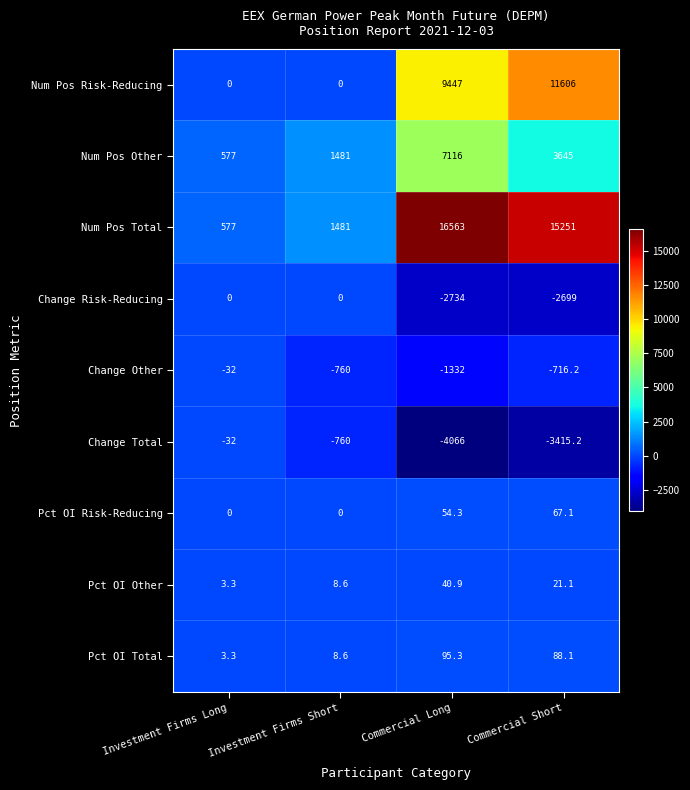

At Commercial Short, list the series in order from largest to smallest.

Num Pos Total, Num Pos Risk-Reducing, Num Pos Other, Pct OI Total, Pct OI Risk-Reducing, Pct OI Other, Change Other, Change Risk-Reducing, Change Total